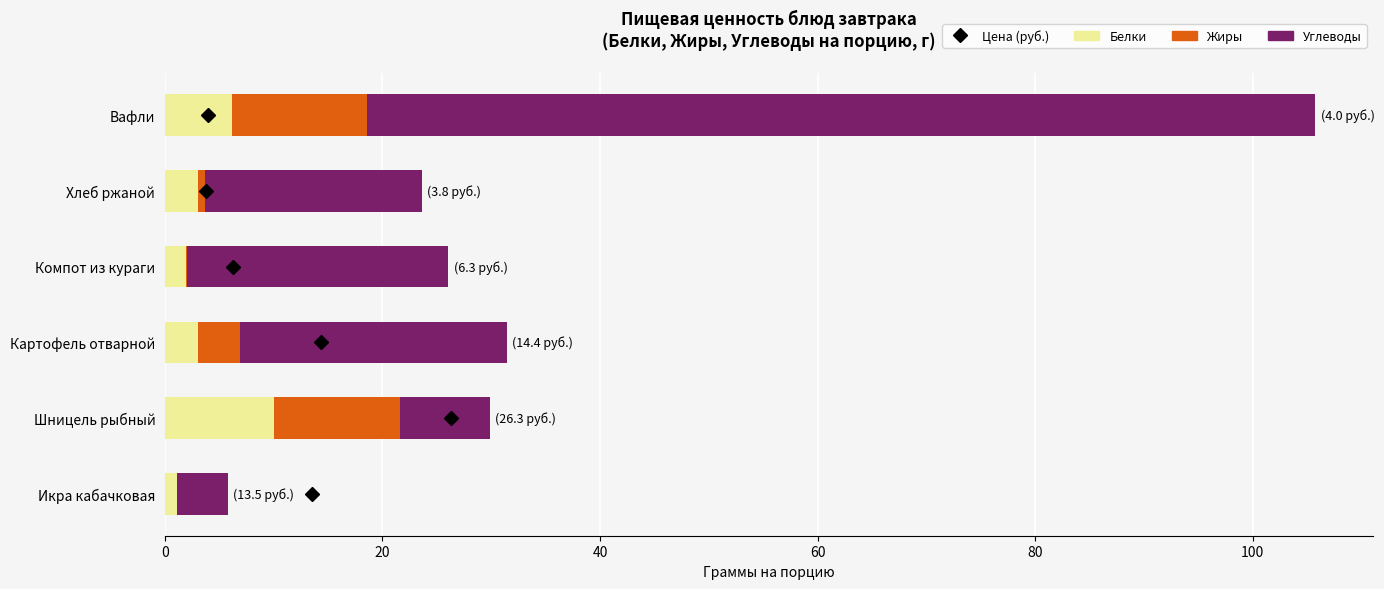

At which label does Белки reach its peak?

Шницель рыбный